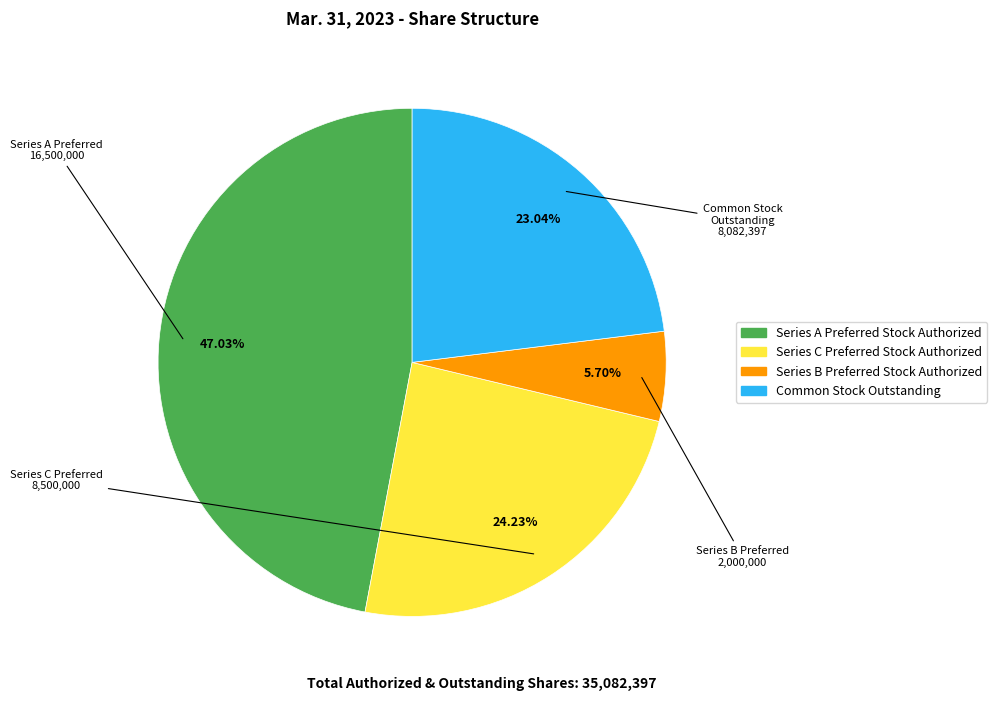

Rank the categories by value from highest to lowest.

Series A Preferred Stock Authorized, Series C Preferred Stock Authorized, Common Stock Outstanding, Series B Preferred Stock Authorized